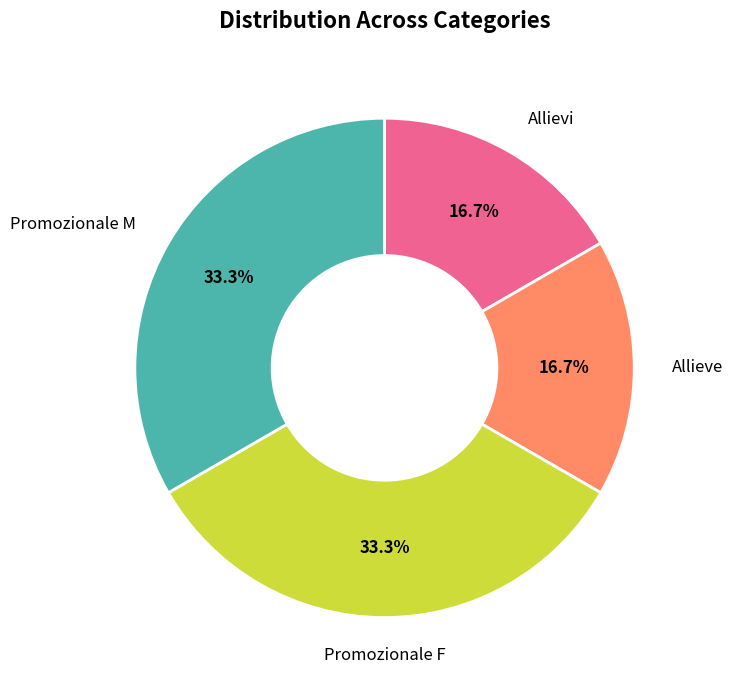

Is it true that Promozionale F is 46% of the pie?

False